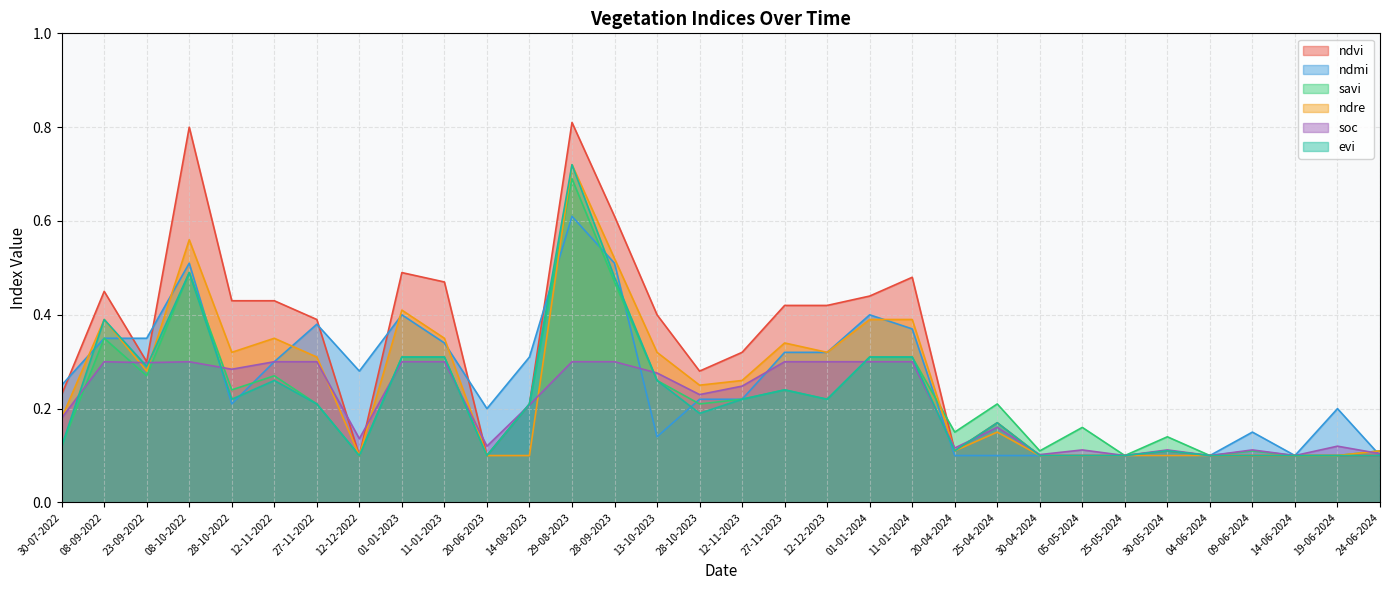

Read the savi value at 14-06-2024.

0.1